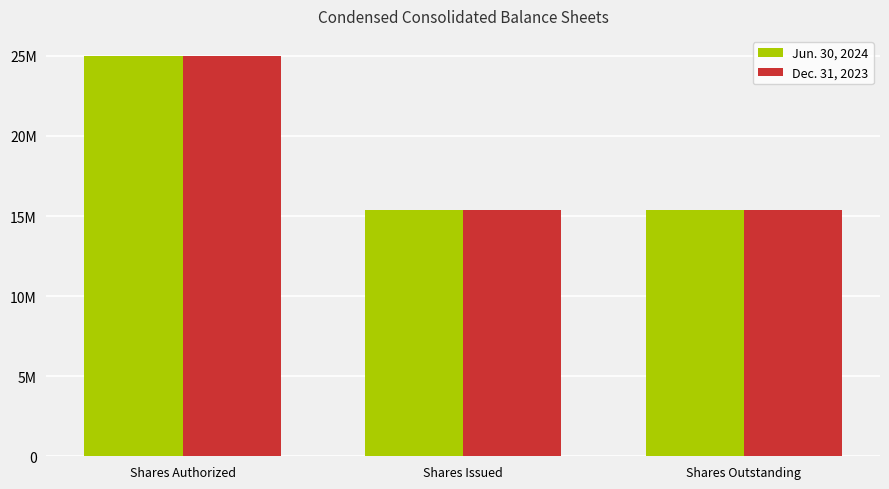

What is the maximum value for Jun. 30, 2024?

25000000